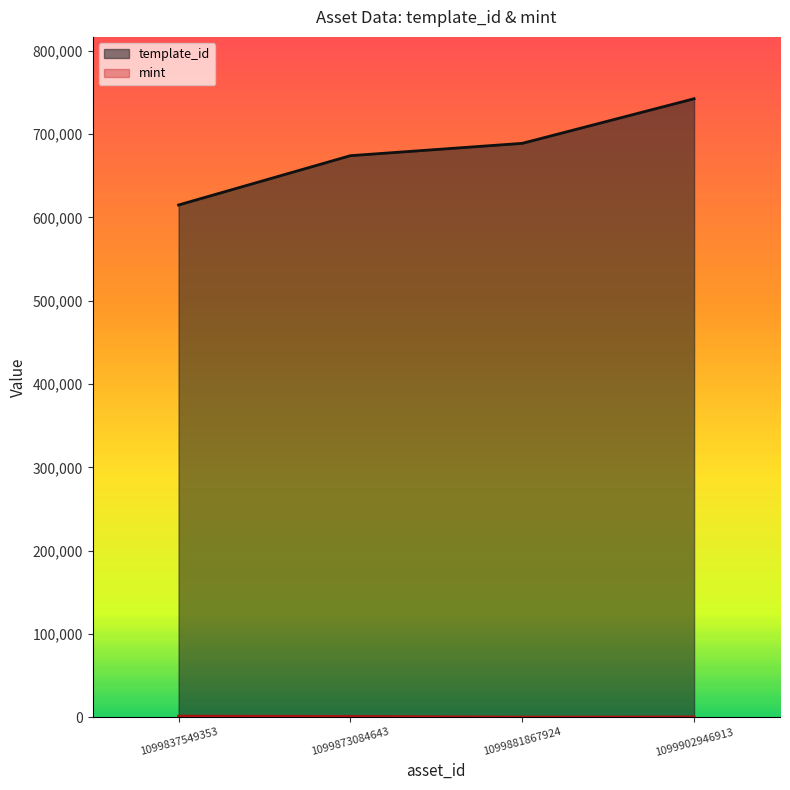

What is the difference between the template_id values at 1099837549353 and 1099881867924?

73996